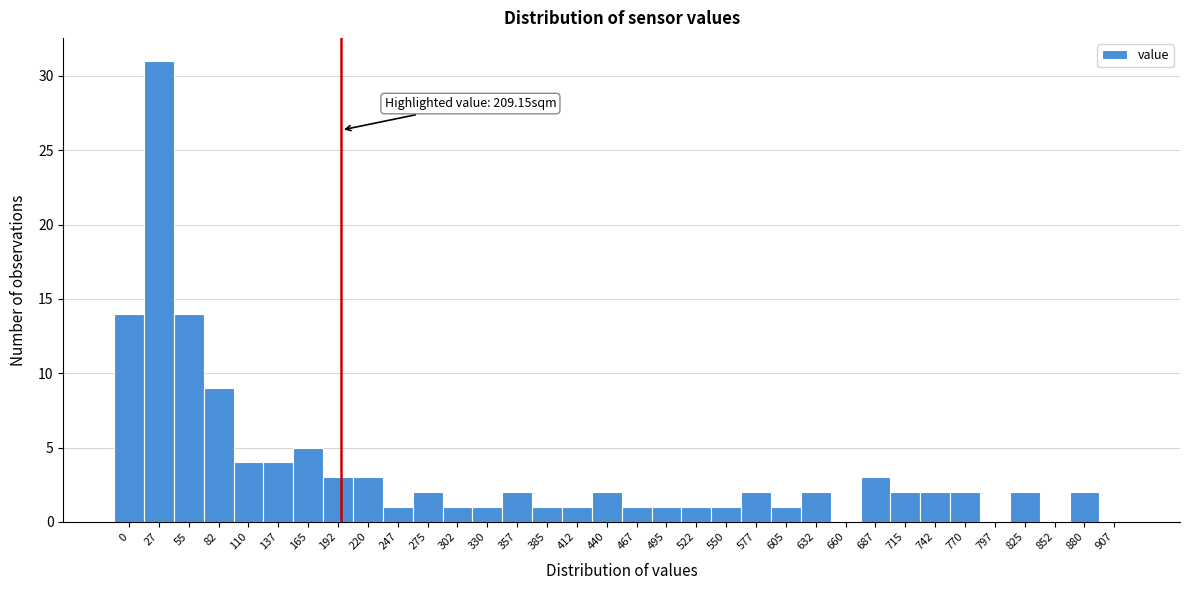

Is it true that the value at 467 is 1?

True